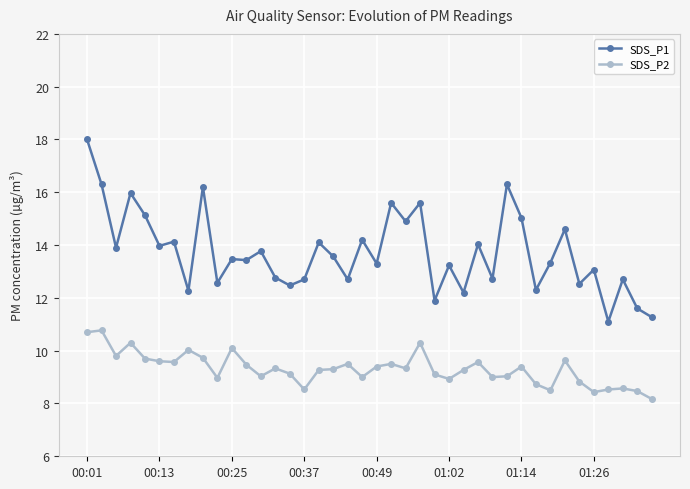

What is the difference between the second highest and second lowest values in the SDS_P2 series?

2.3